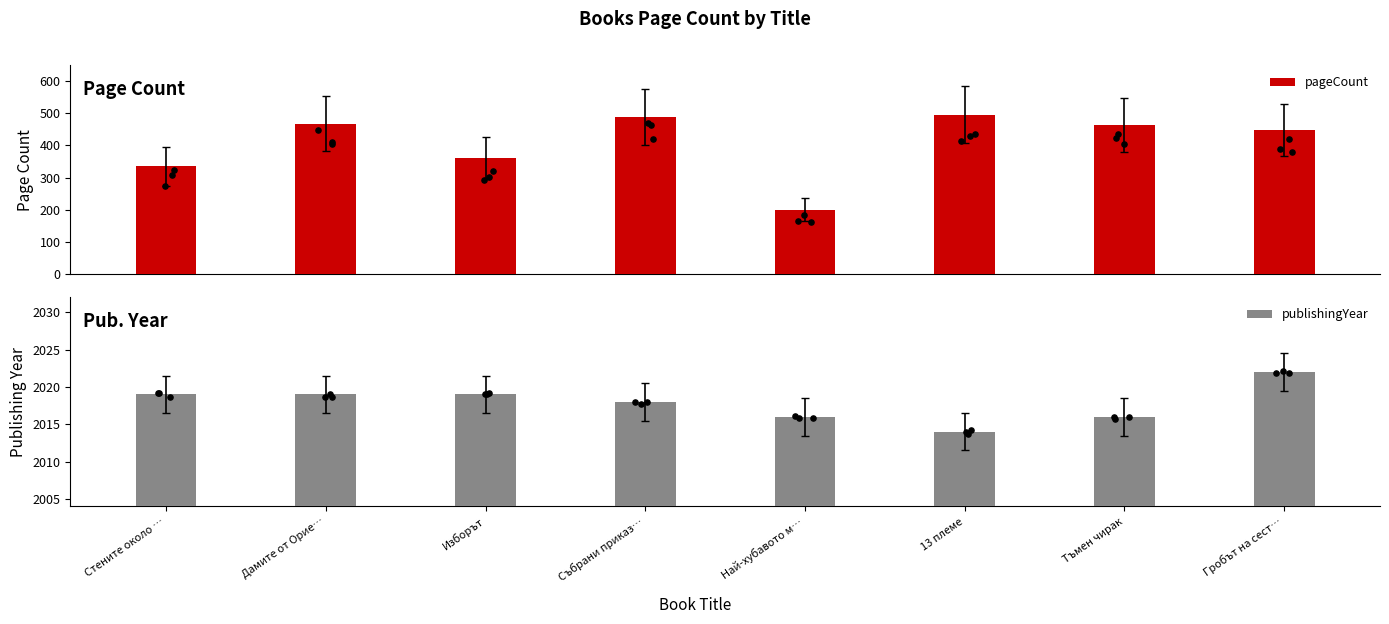

Which series has the largest total across all categories?

publishingYear